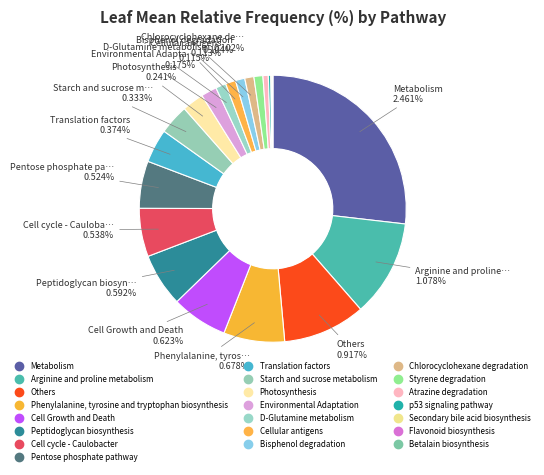

Which category has the smallest portion of the pie?

Betalain biosynthesis